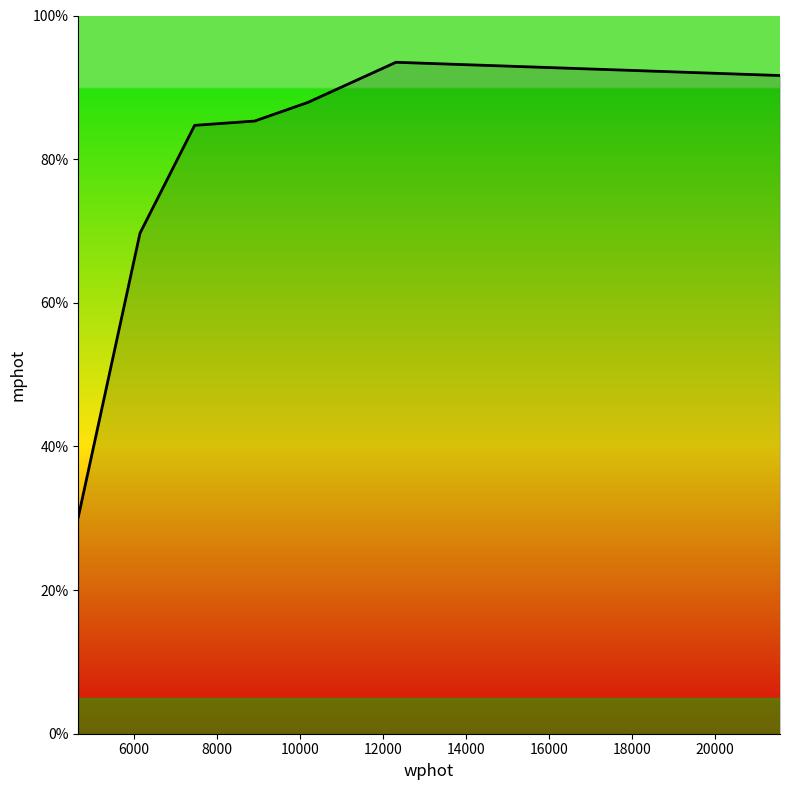

What is the difference between the maximum and minimum values?

63.3